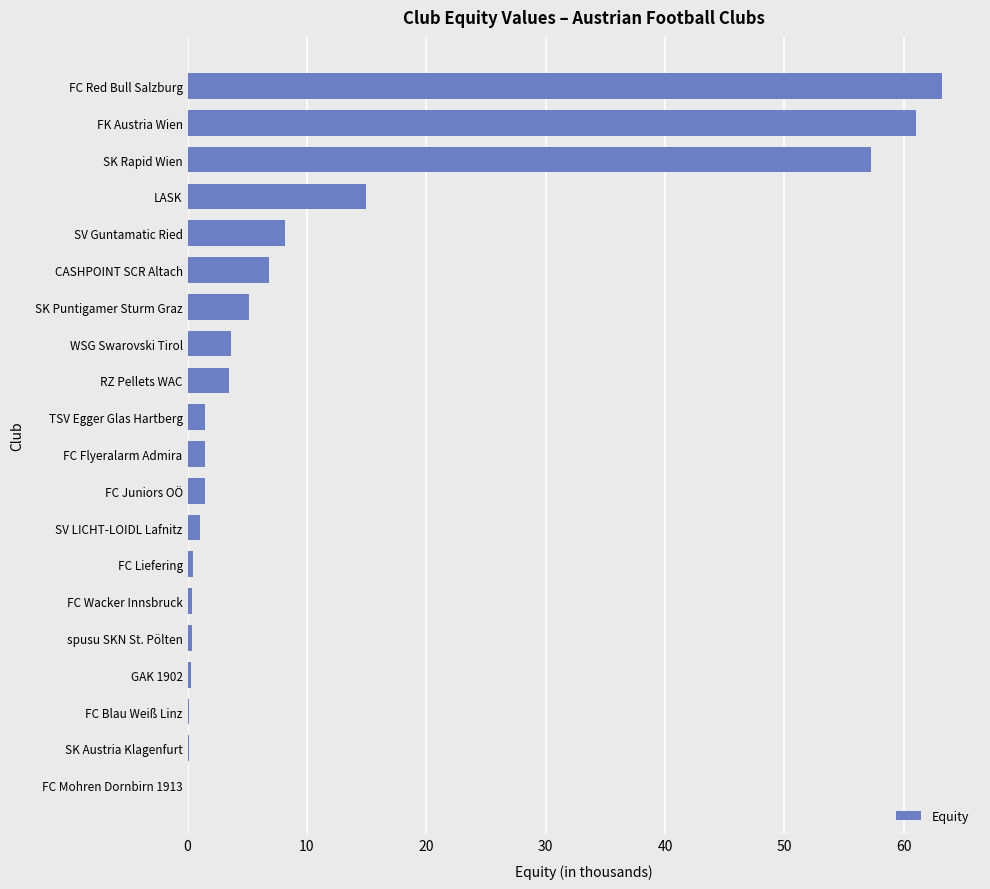

The value at FK Austria Wien is 99.2. True or false?

False